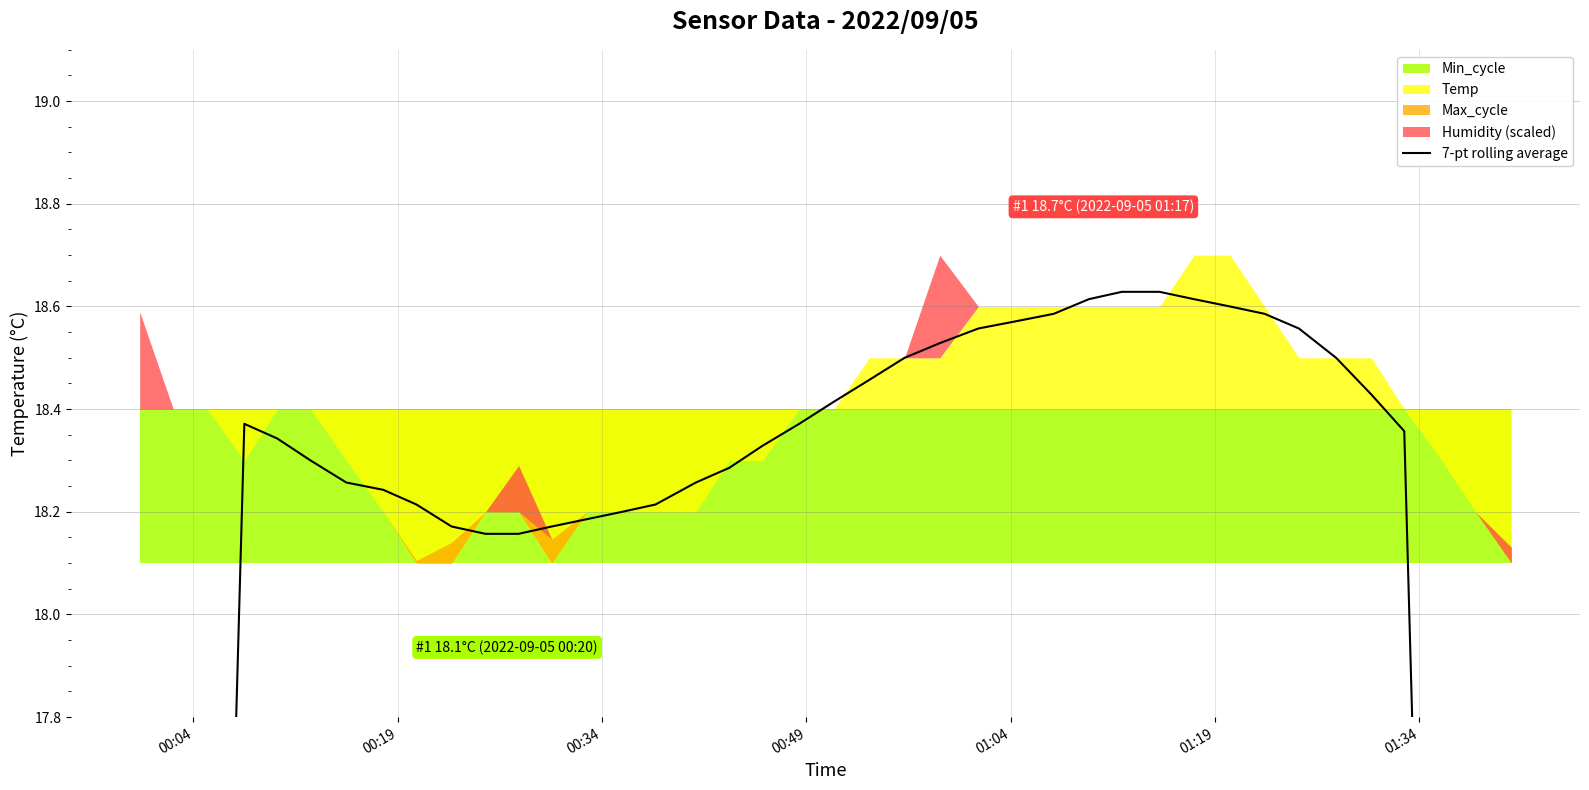

Reading right to left, list all the values displayed in this chart.

10.4	13.1	15.7	18.4	18.4	18.5	18.6	18.6	18.6	18.6	18.6	18.6	18.6	18.6	18.6	18.6	18.5	18.5	18.5	18.4	18.4	18.3	18.3	18.3	18.2	18.2	18.2	18.2	18.2	18.2	18.2	18.2	18.2	18.3	18.3	18.3	18.4	15.8	13.1	10.5